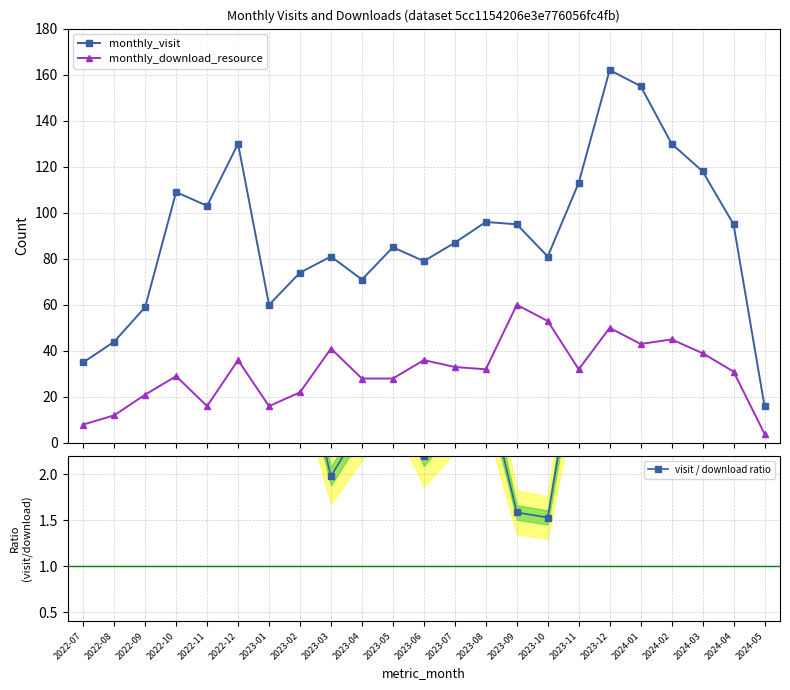

The value of visit / download ratio at 2023-05 is 3.0. True or false?

True